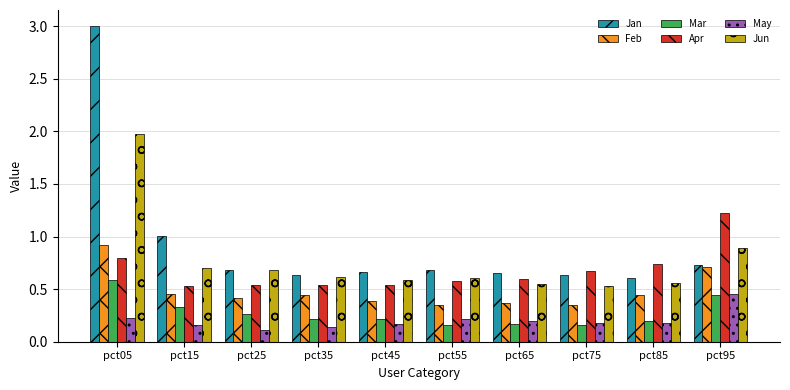

Which series has the largest range (max minus min)?

Jan